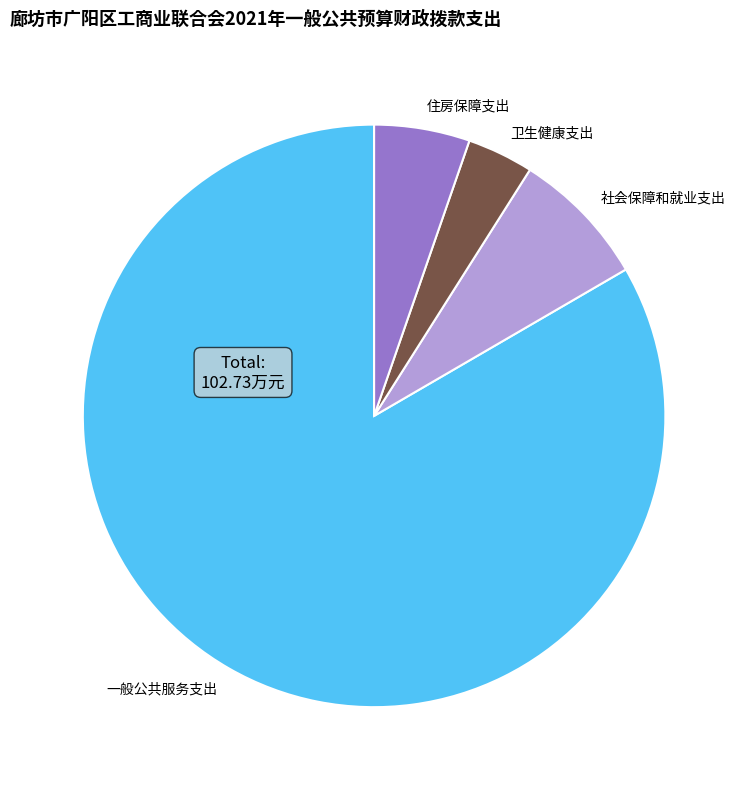

Which slice is the largest?

一般公共服务支出